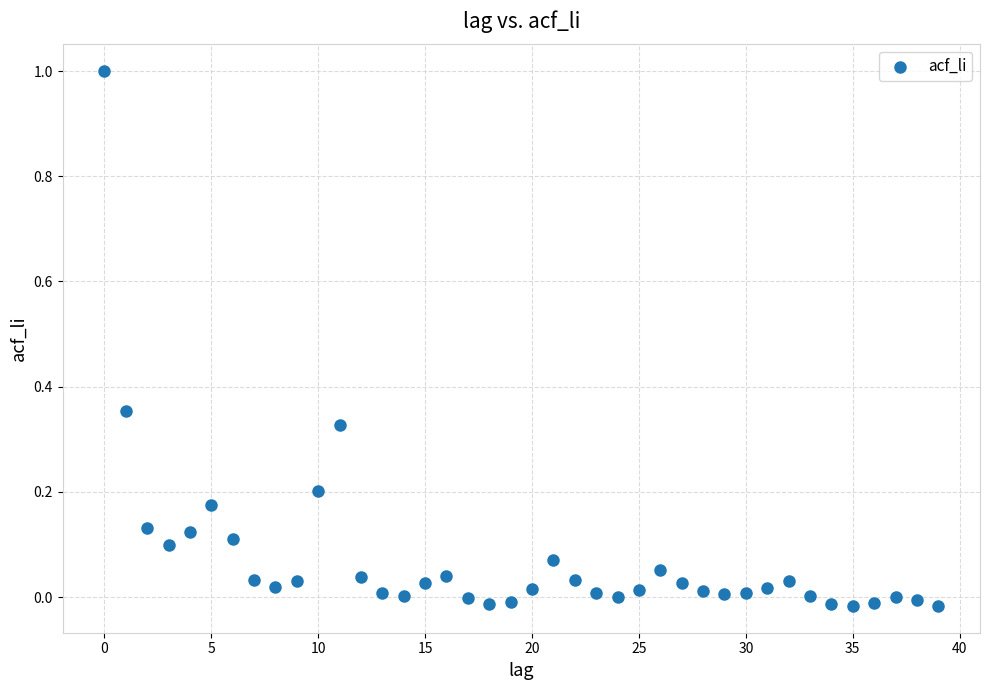

What is the range of Y values (max minus min)?

1.0